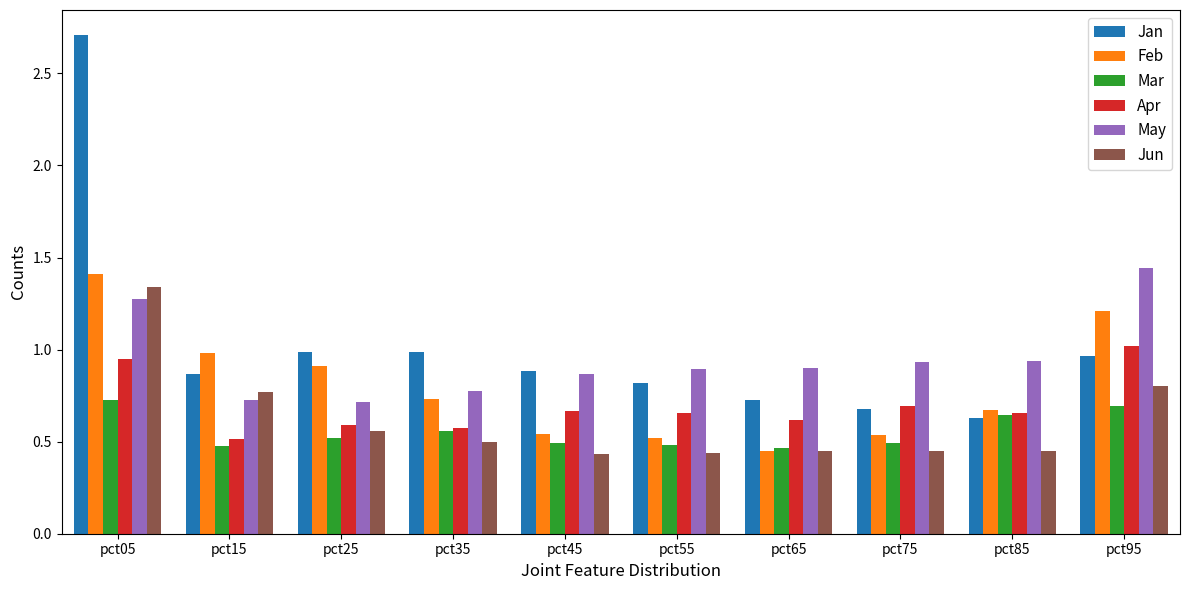

What are all the series names shown in the legend?

Jan, Feb, Mar, Apr, May, Jun